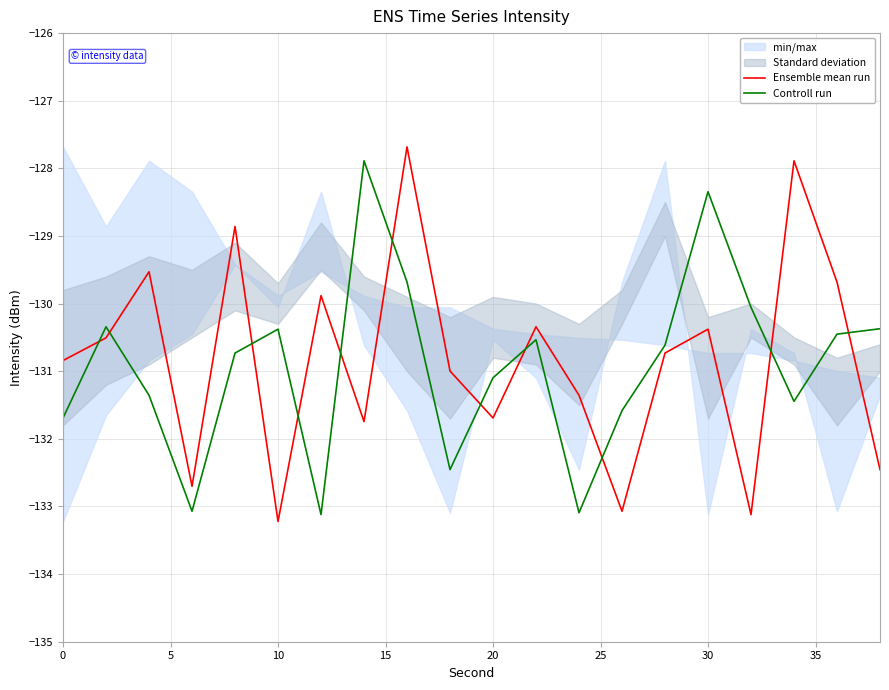

What is the highest value of the Controll run series?

-127.9